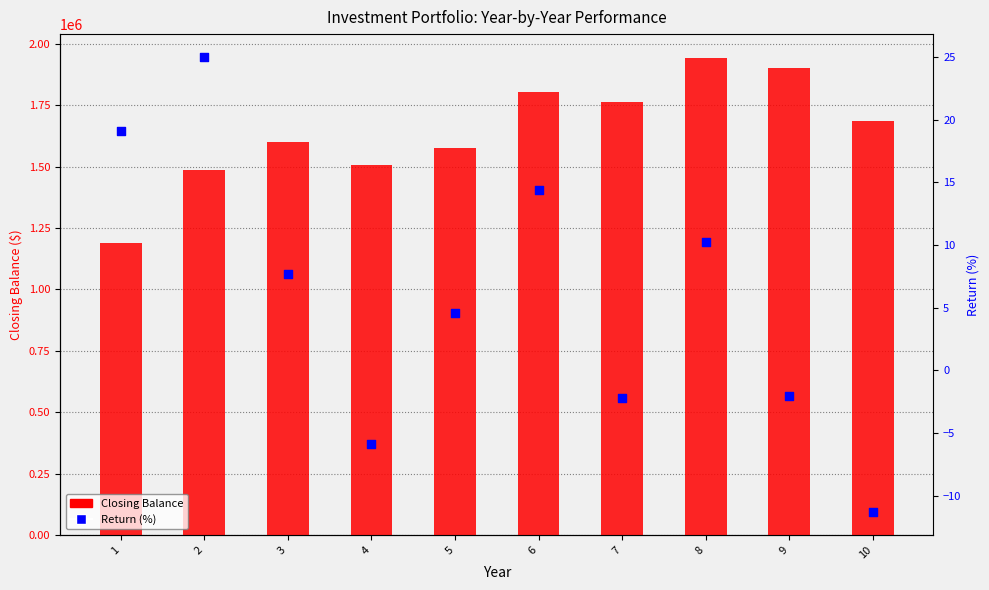

Which series reaches the maximum Y coordinate?

Closing Balance